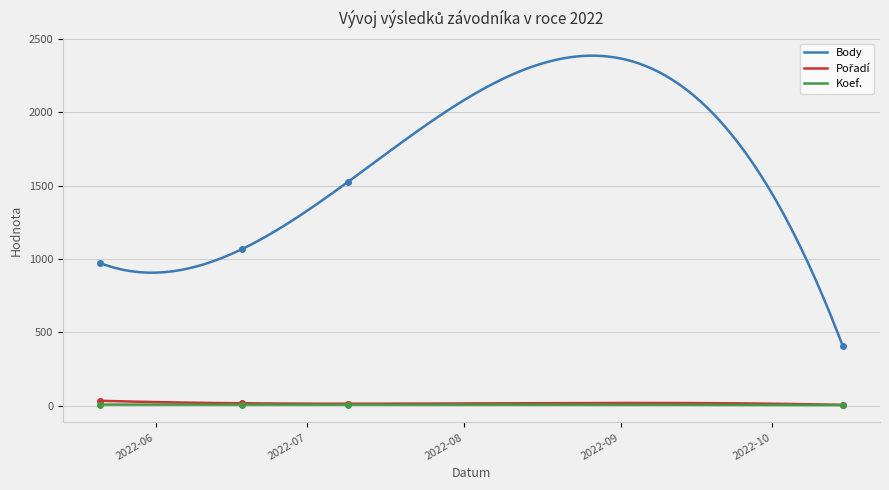

What is the total value across all series at 2022-10-15?

413